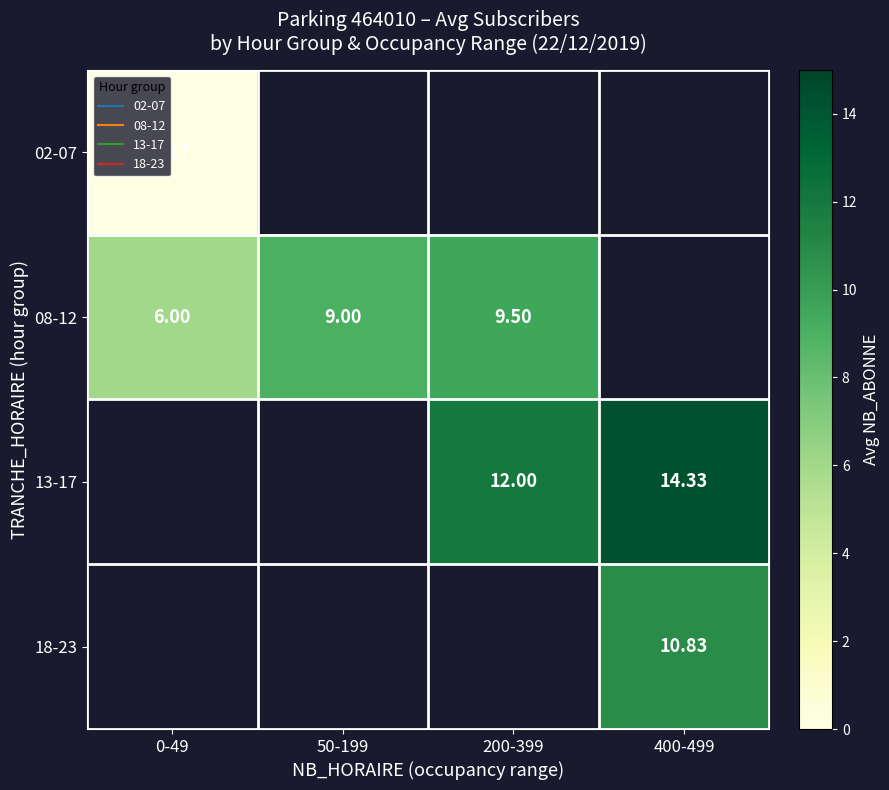

At which label does 13-17 first exceed 12?

400-499